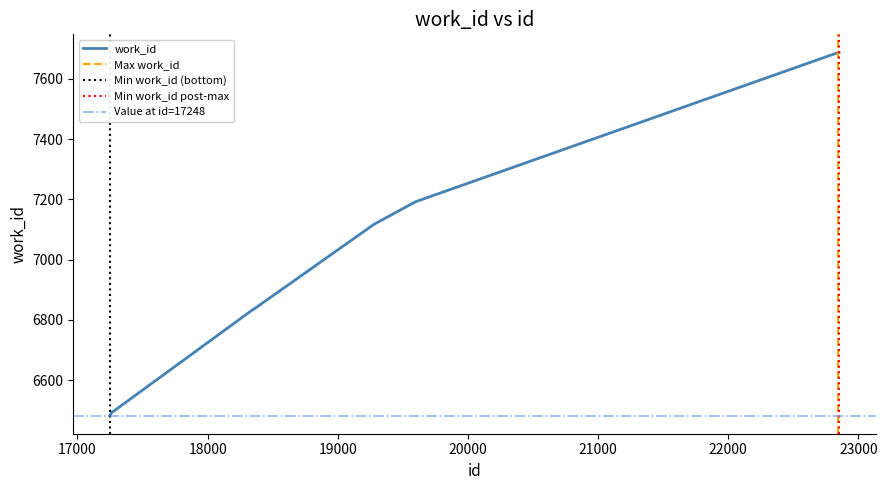

What is the difference between the values at 17267 and 18354?

341